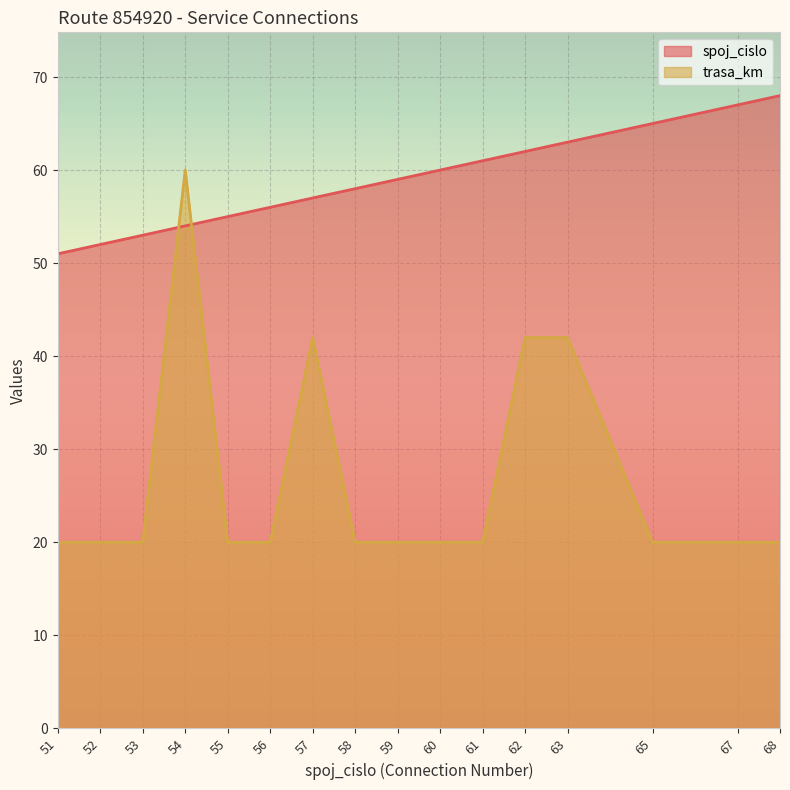

How many intersections are there between trasa_km and spoj_cislo?

2